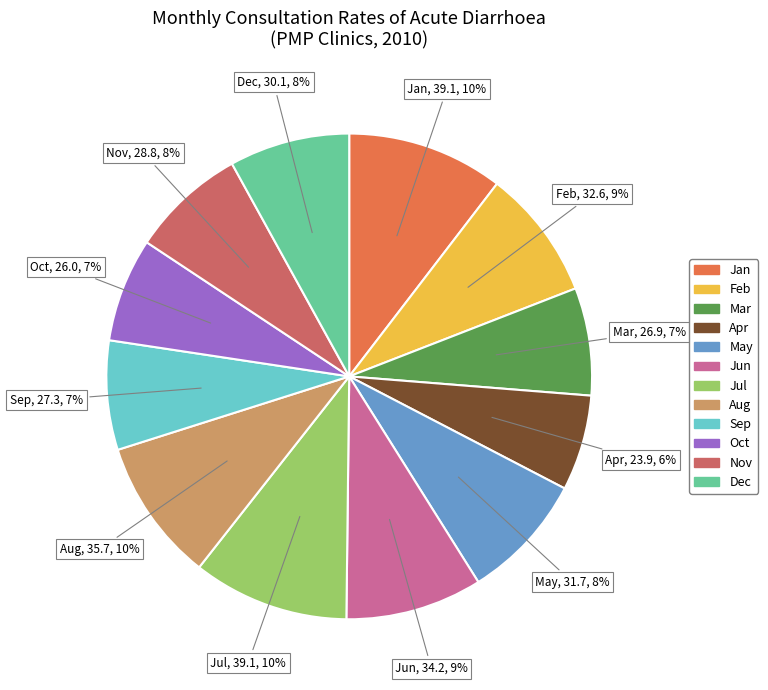

How many segments does this pie chart have?

12